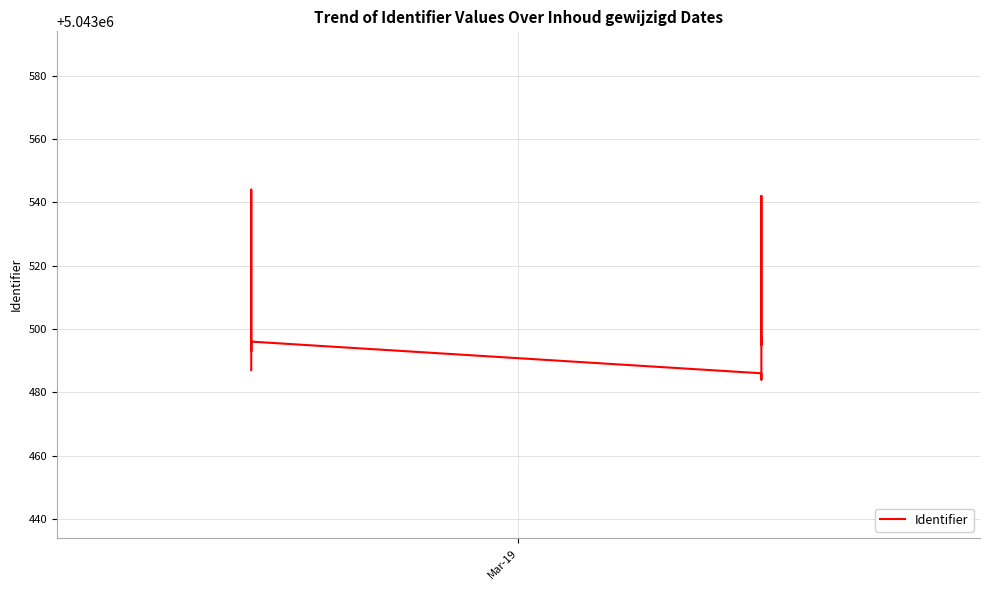

Is this an area chart (filled region under the line)?

No